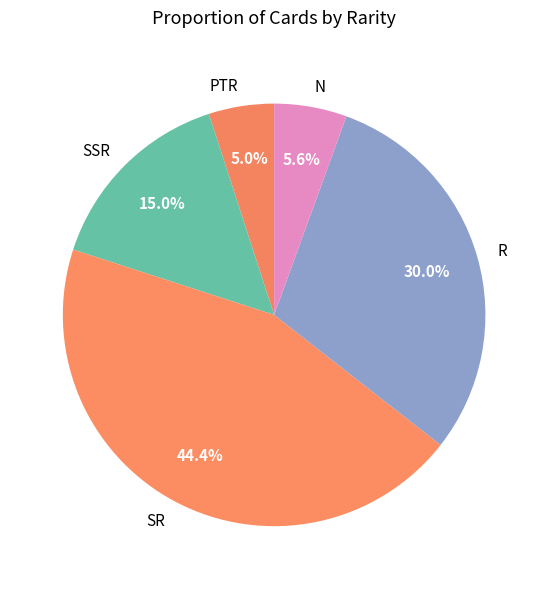

Do N and SSR together represent more than half of the pie?

No